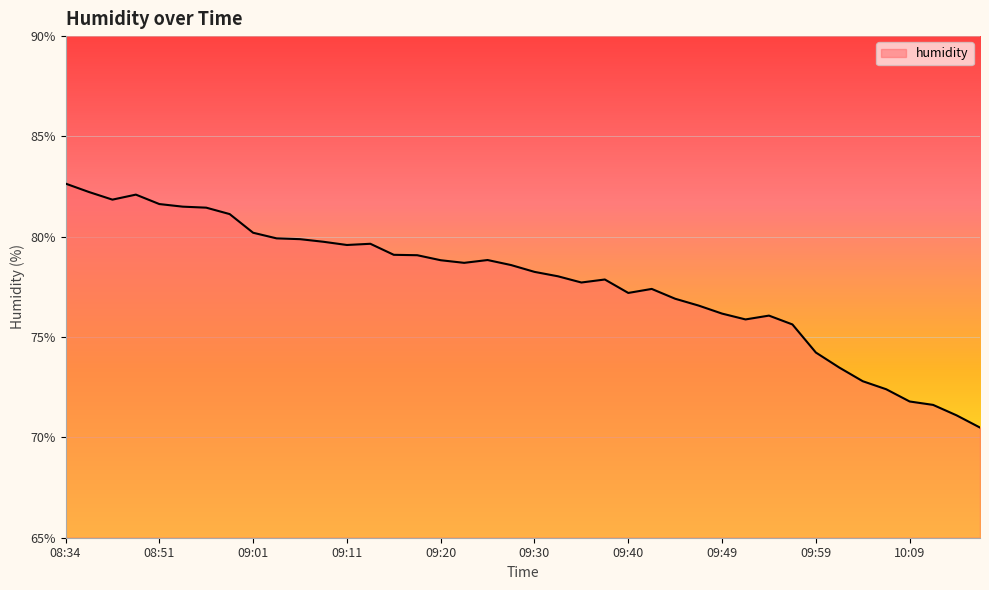

What is the minimum value shown in the chart?

70.5